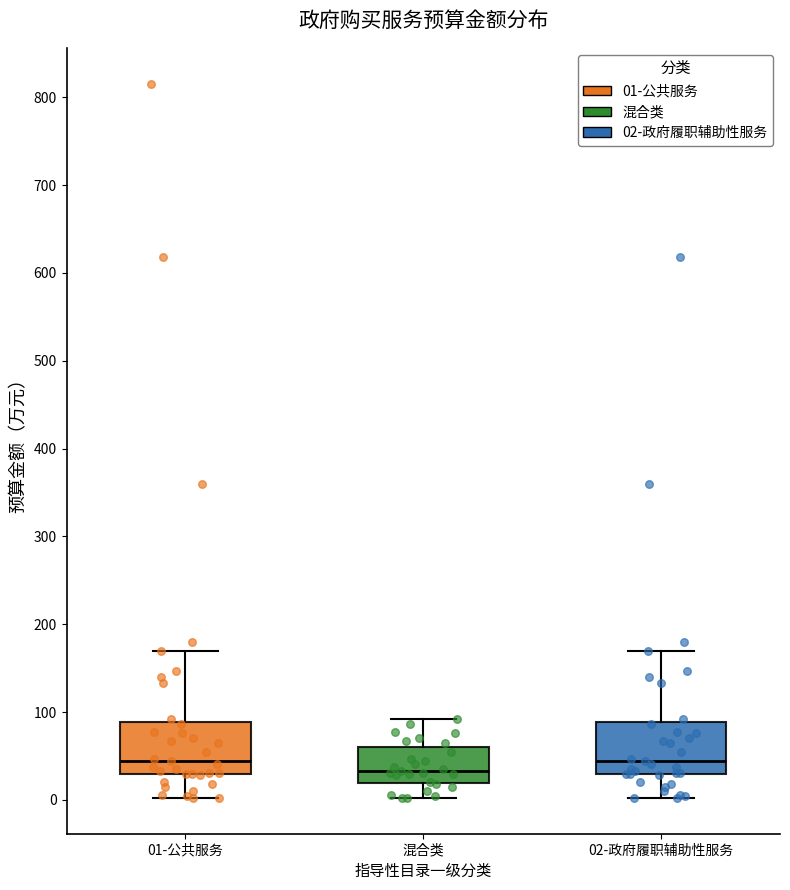

Reading left to right, transcribe this box plot: for each box, give where its median line is, the range the box spans, and where its two whiskers end, as read against the y-axis. The values are not printed on the chart, so give them approximately, as read against the axis.

01-公共服务: median 40, box 30 to 90, whiskers 0 to 170
混合类: median 30, box 20 to 60, whiskers 0 to 90
02-政府履职辅助性服务: median 40, box 30 to 90, whiskers 0 to 170